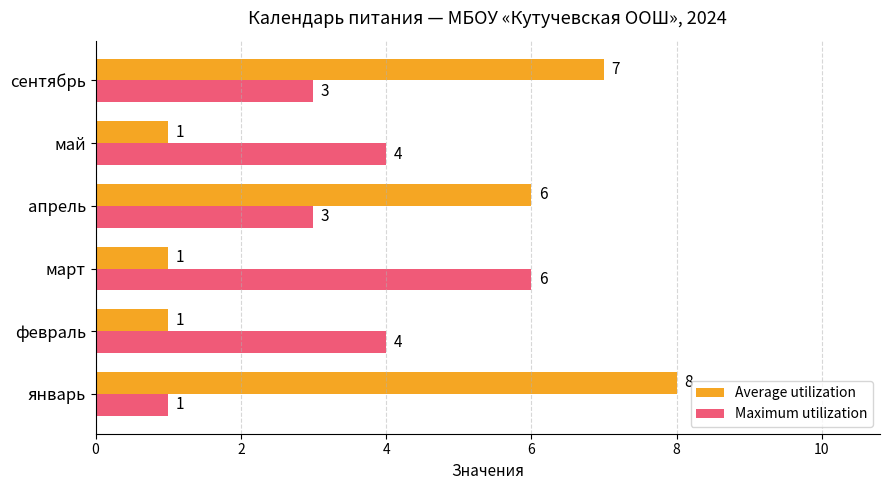

Which series has the largest range (max minus min)?

Average utilization